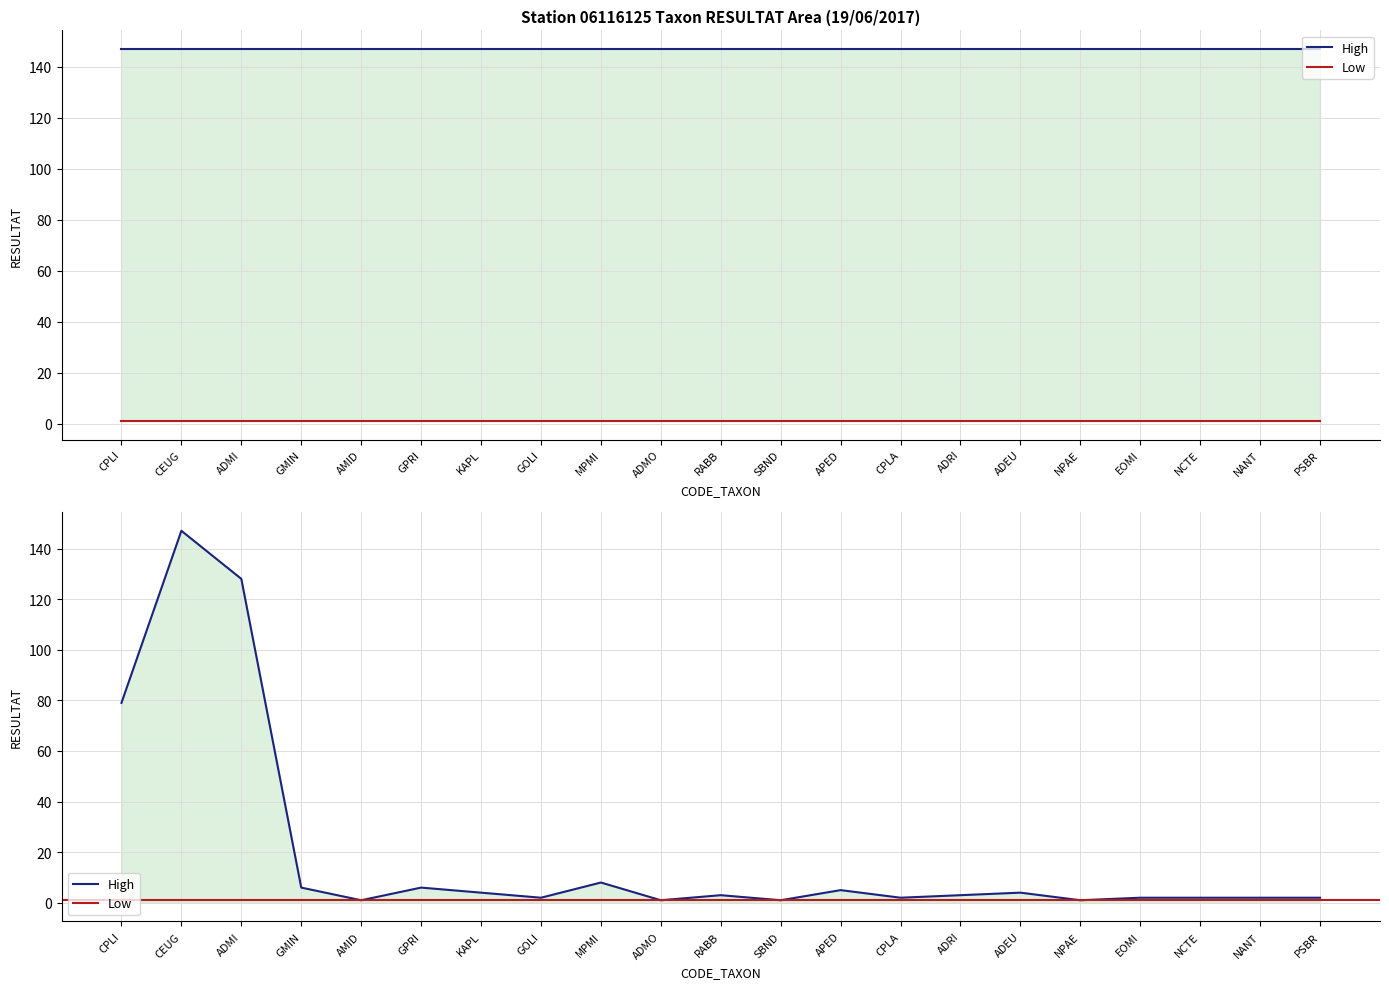

How many data points in RESULTAT are less than 3?

10